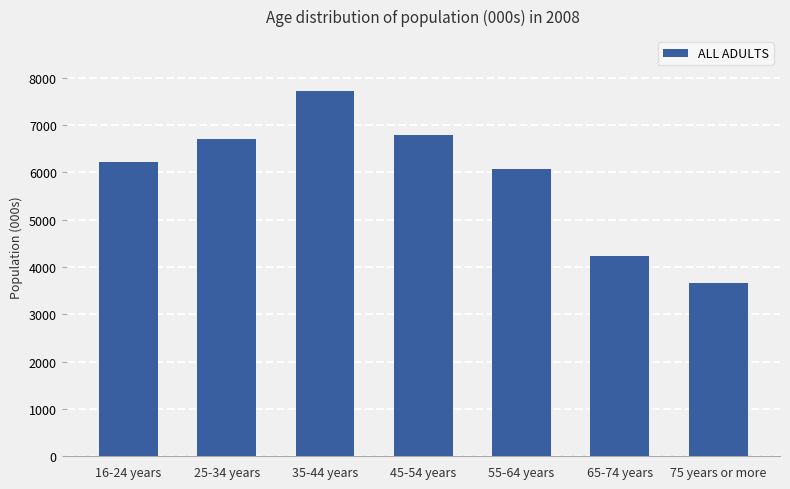

What is the difference between the maximum and minimum values?

4067.4